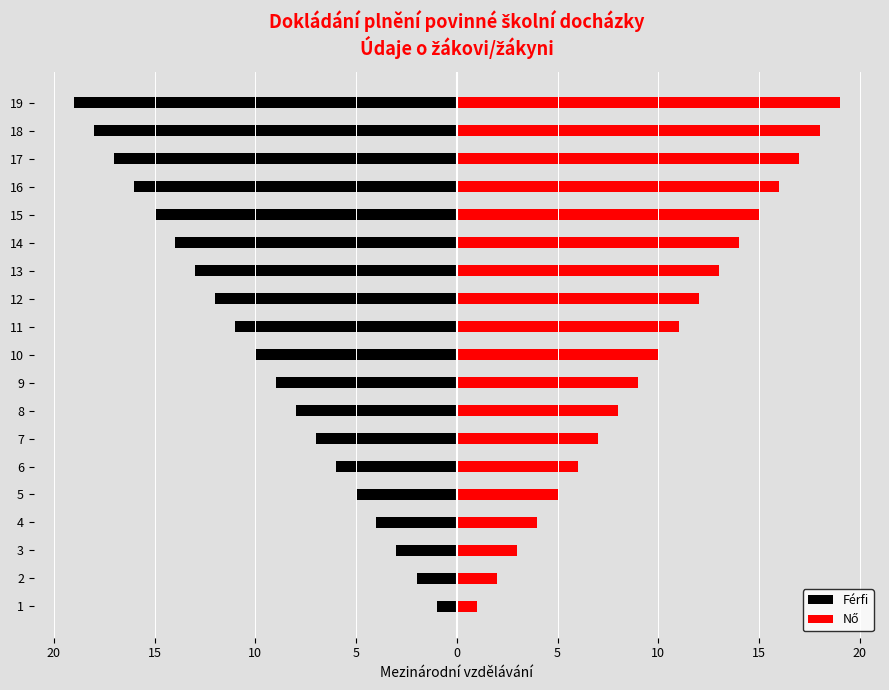

Between 3 and 8, which series saw the biggest shift?

Férfi